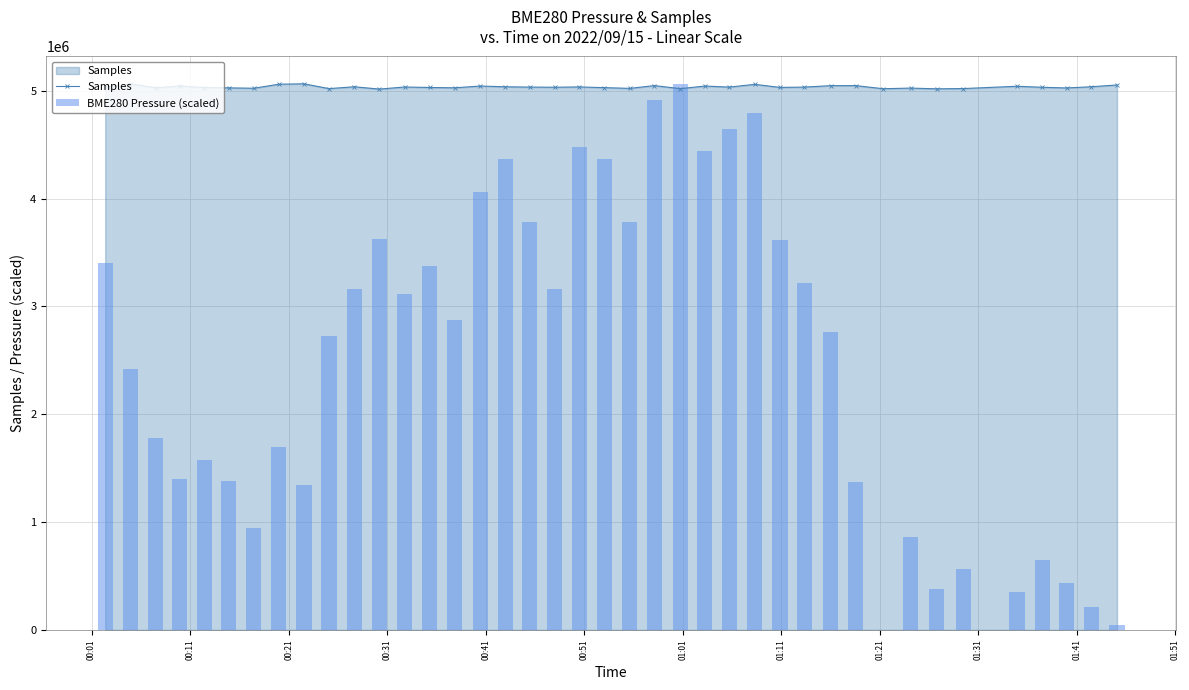

Which series has the widest spread of values?

BME280 Pressure (scaled)